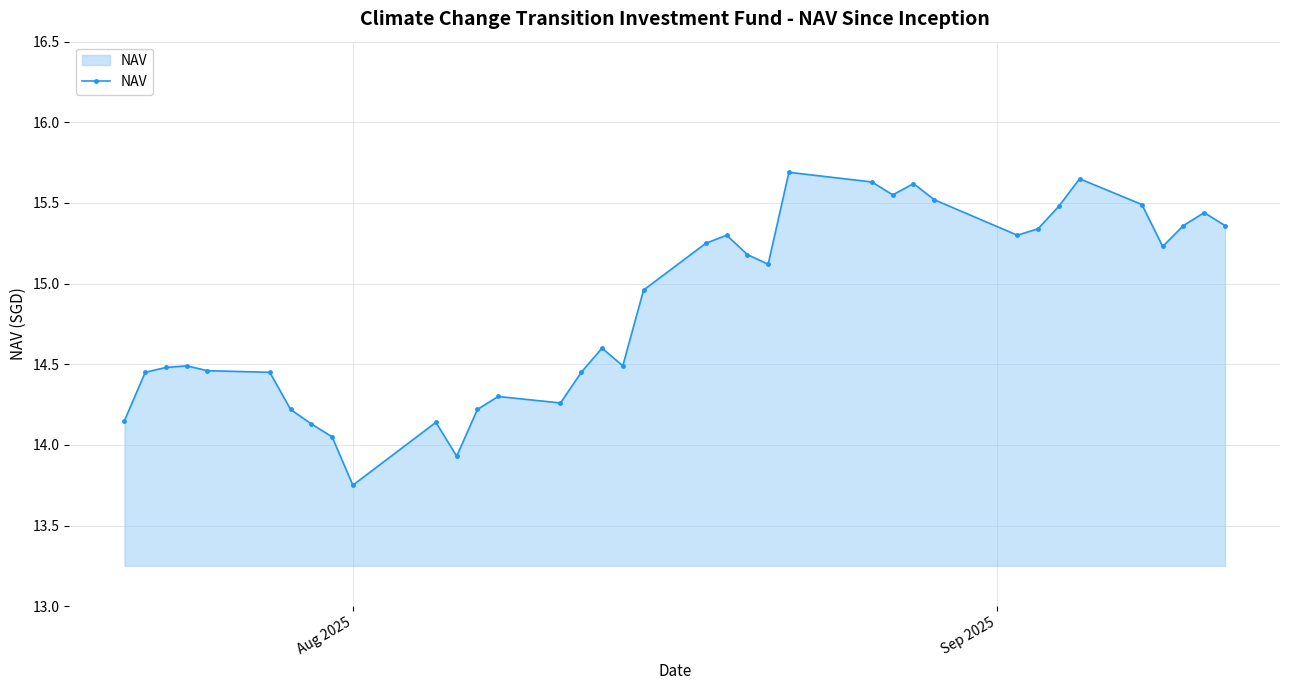

What is the value of the 23rd point from the left?

15.1